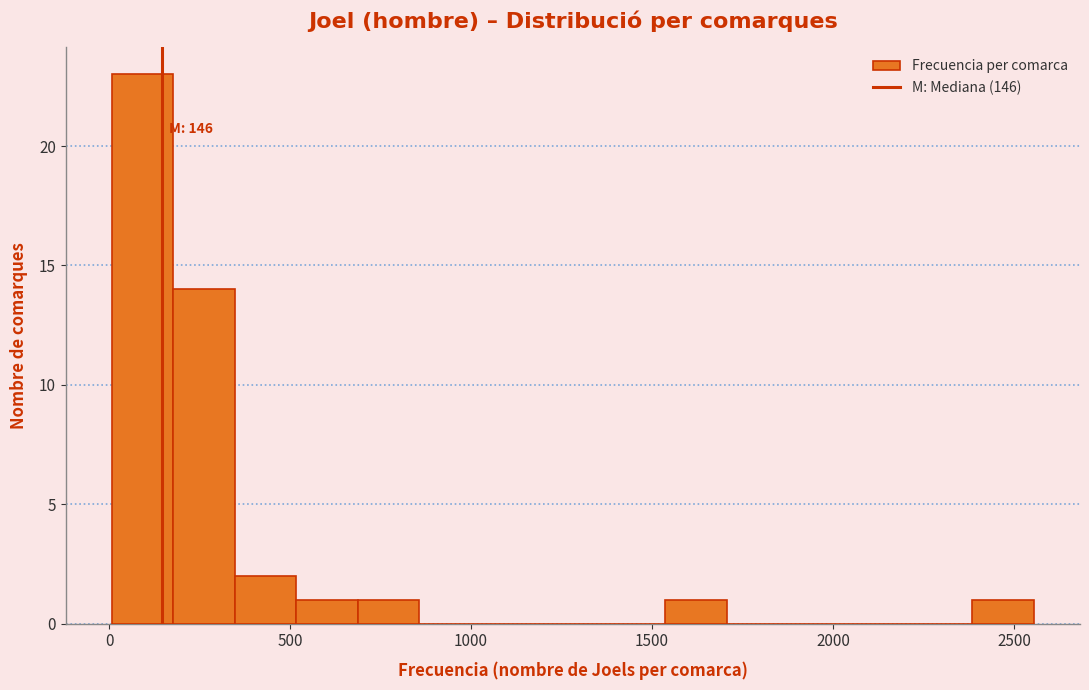

Around what value on the x-axis is the tallest bar? Give the approximate position of its centre, as read against the axis.

100